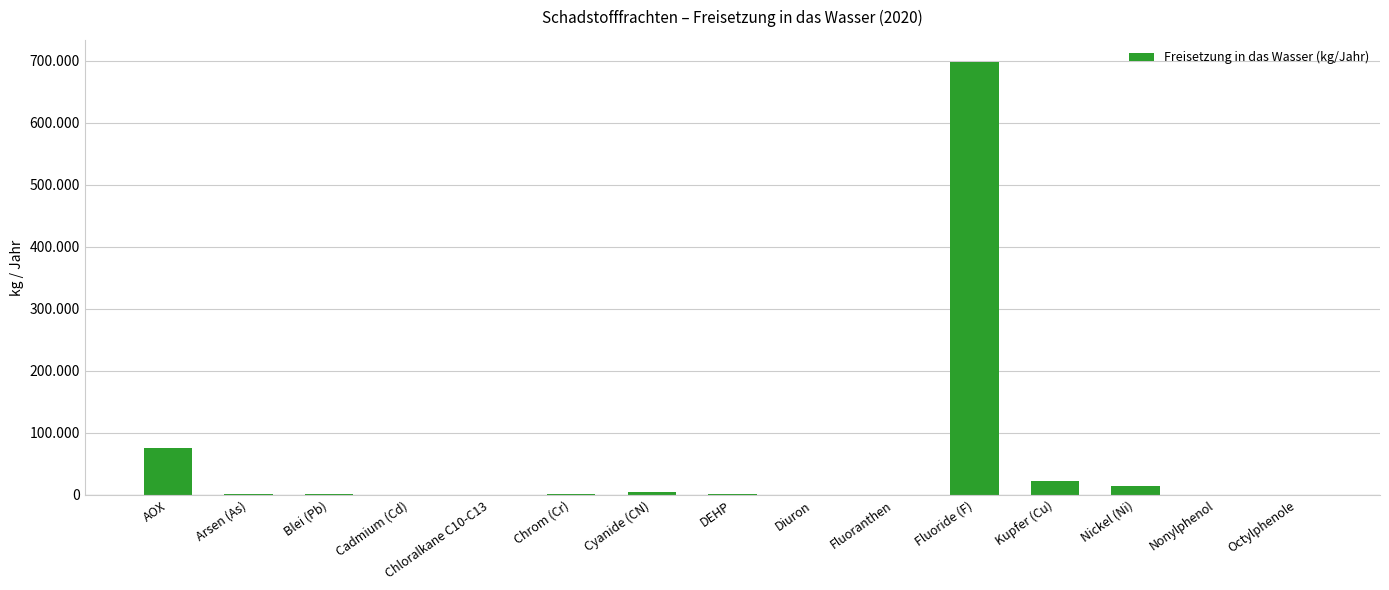

What is the difference between the maximum and minimum values?

698496